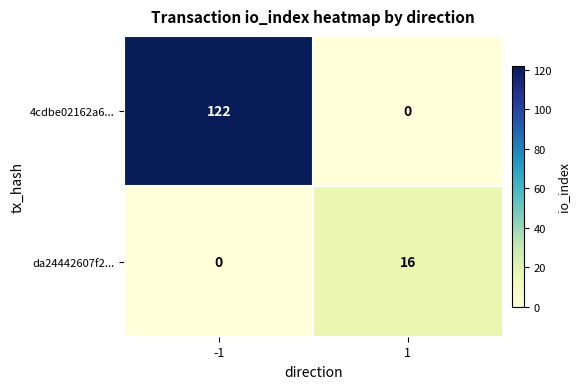

What is the greatest value displayed?

122